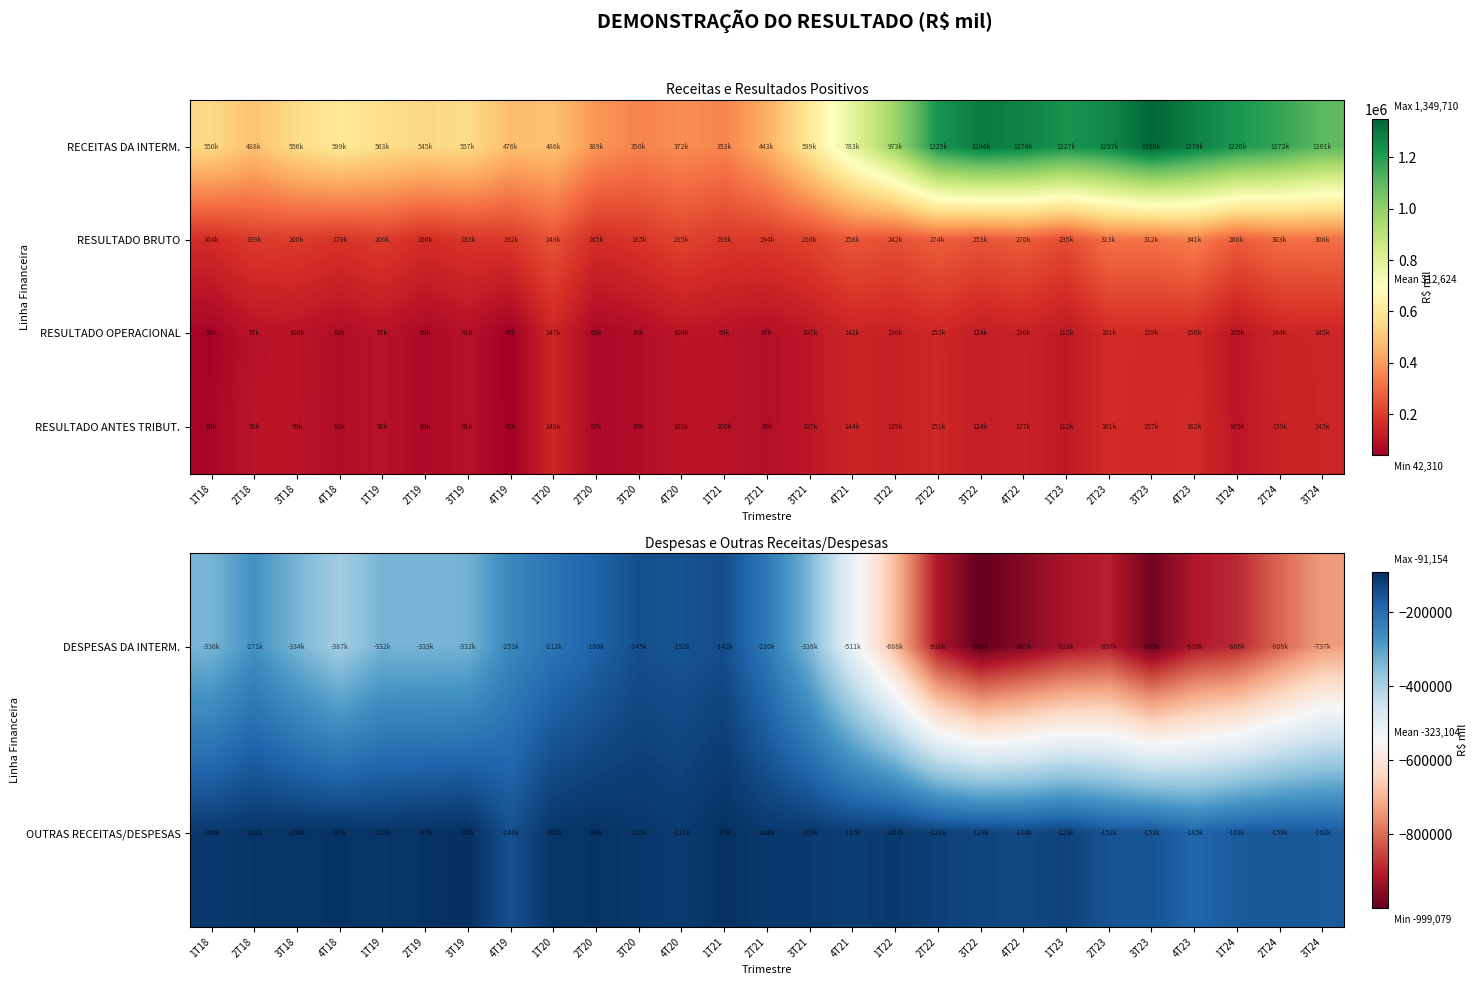

Where is OUTRAS RECEITAS/DESPESAS nearest to the value -138018?

4T22